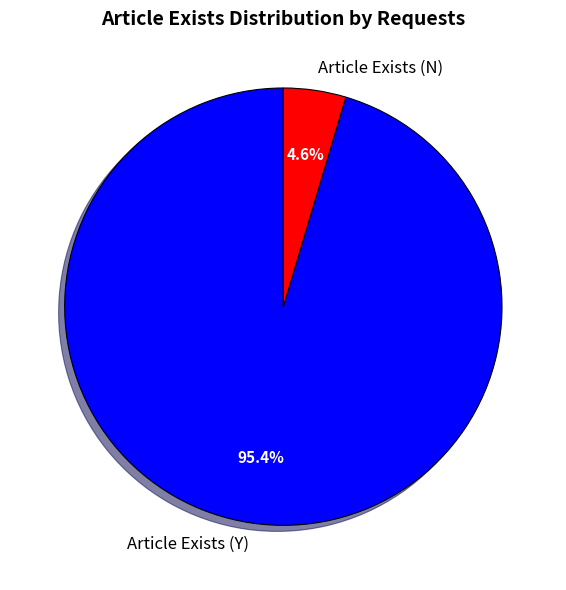

Count the number of slices in the pie.

2